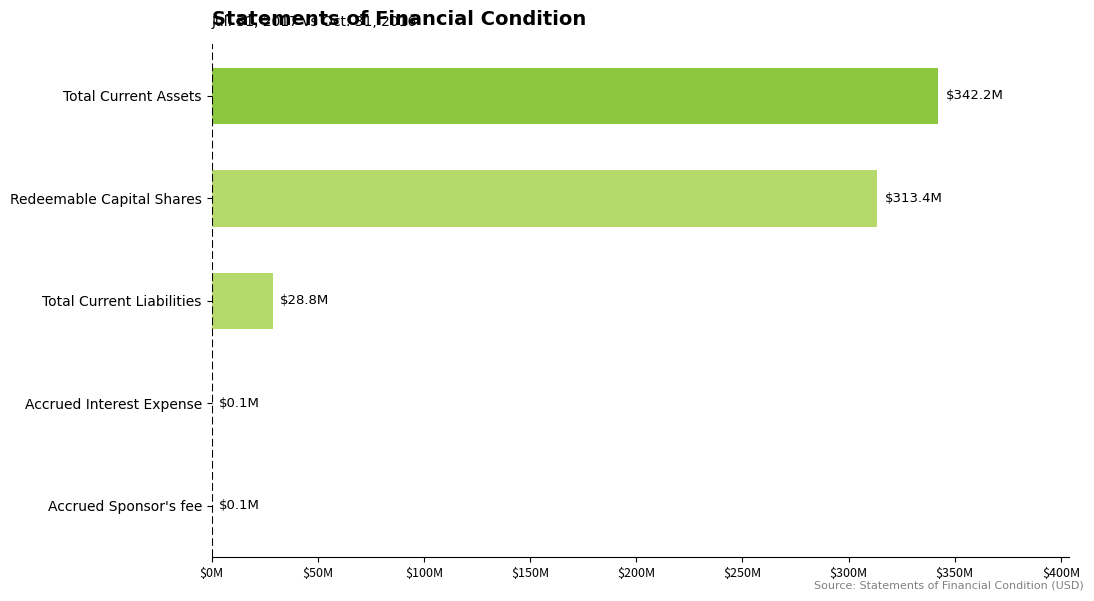

What is the sum of all values?

684665823